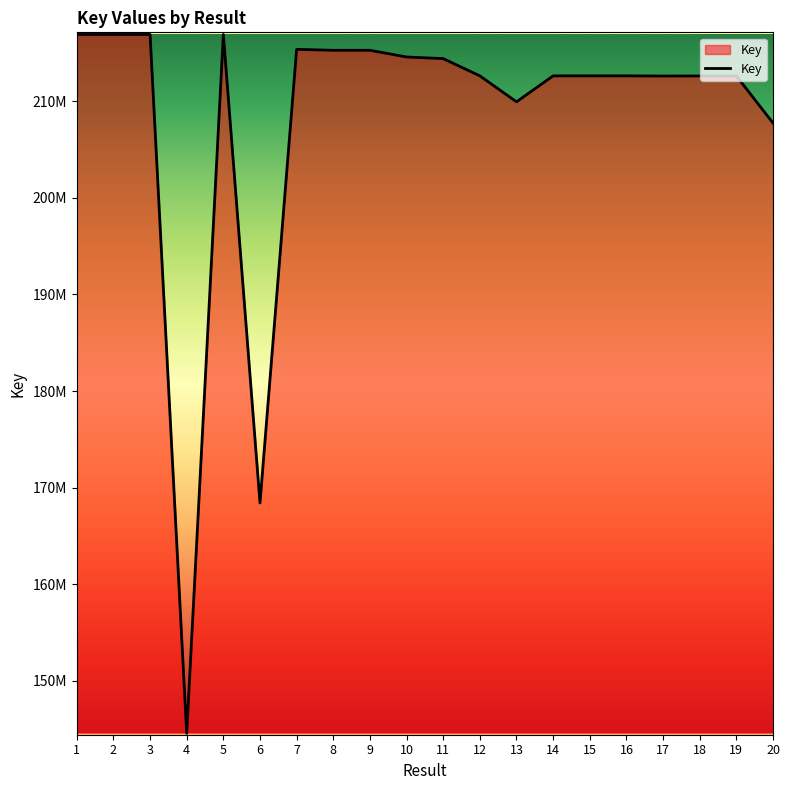

Is this an area chart (filled region under the line)?

Yes